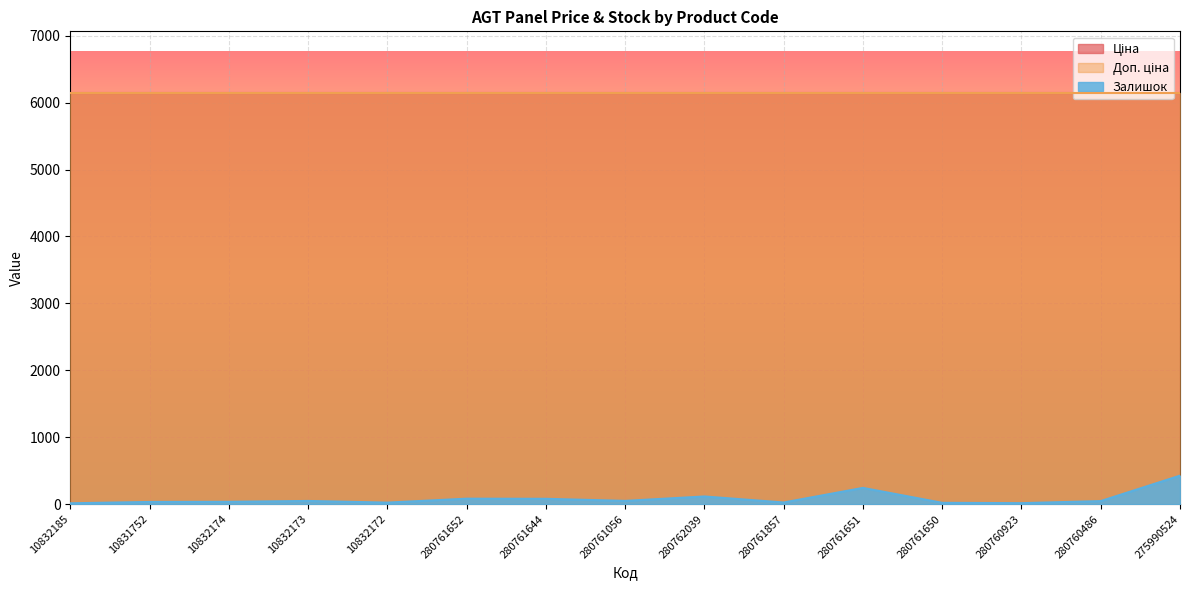

True or false: Ціна has more than 1 interior local peaks.

False